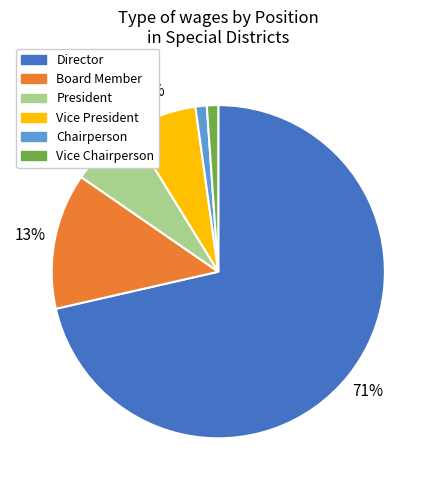

Is the sum of Board Member and President greater than half?

No